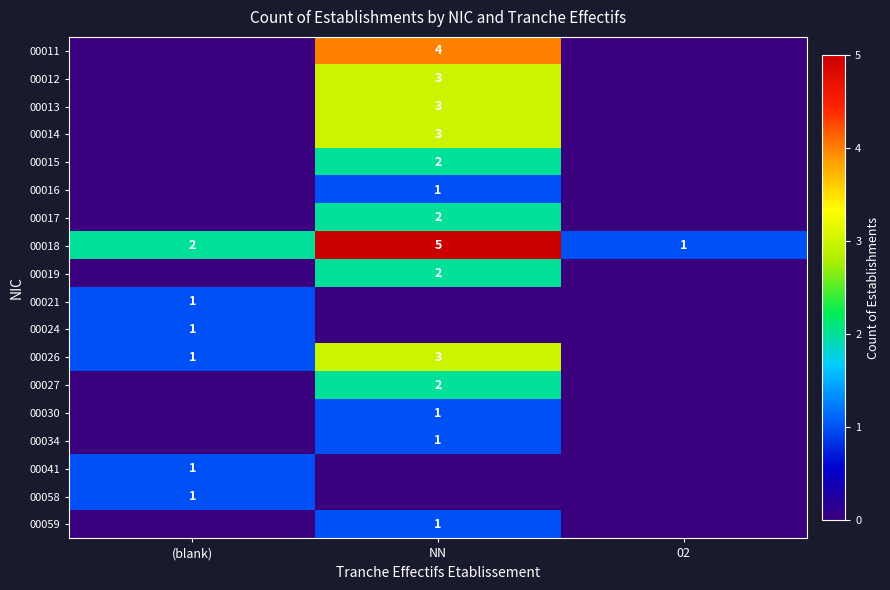

What is the difference between the highest and lowest values at (blank)?

2